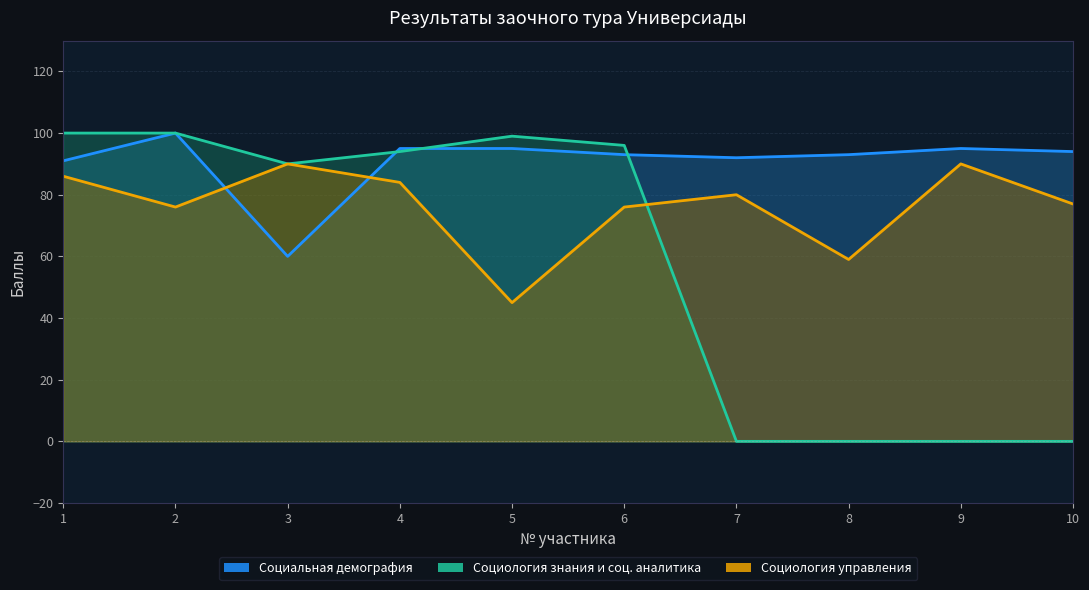

How many categories are shown in the chart?

10